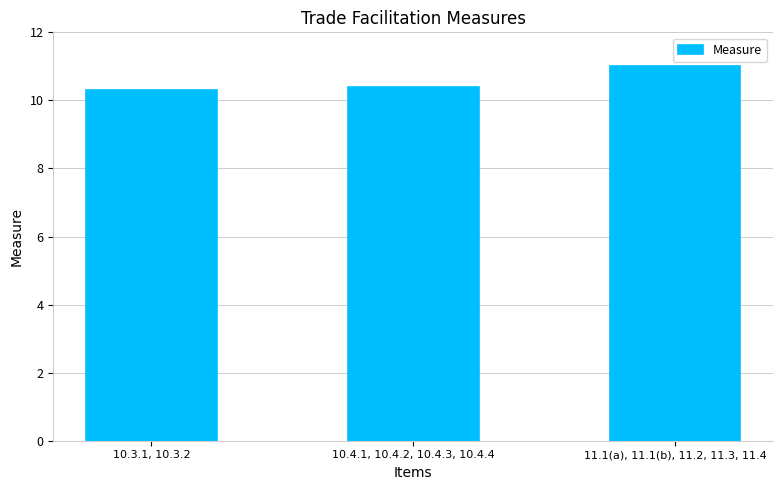

Count the number of data series in this chart.

1